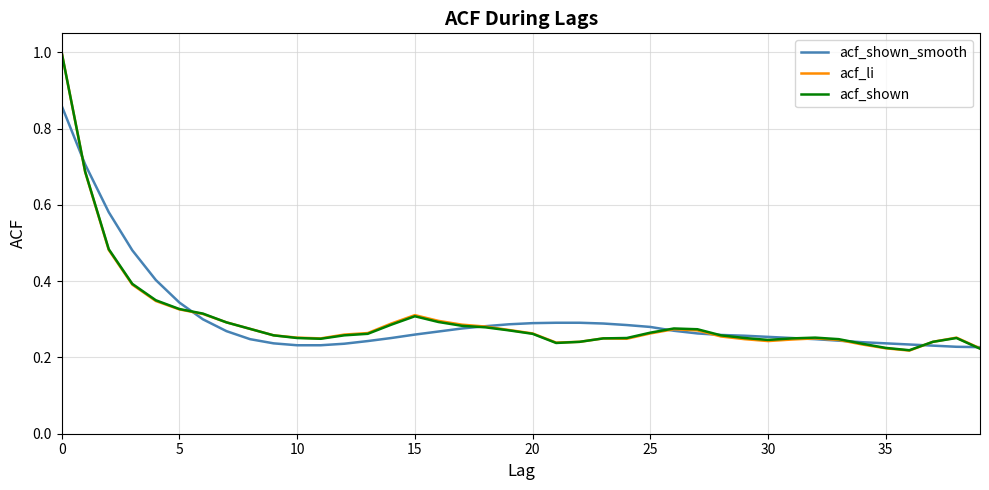

What is the difference between the maximum and minimum values in the acf_li series?

0.8